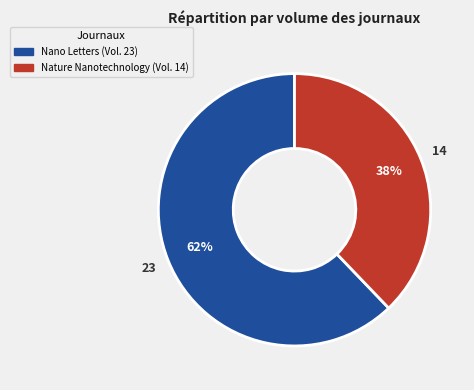

To the nearest percent, what is the combined percentage of Nature Nanotechnology and Nano Letters?

100%